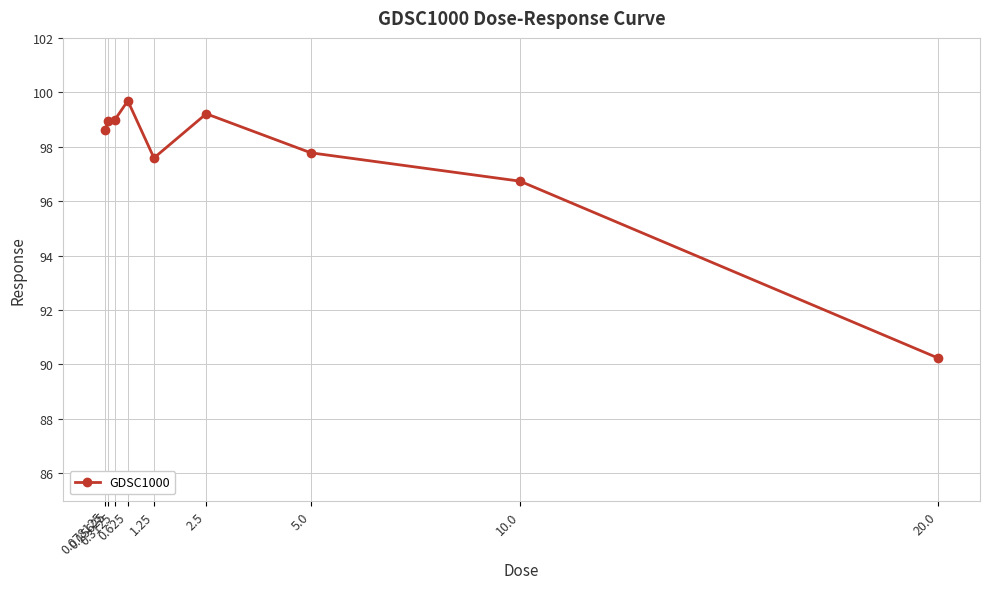

What is the sum of all values?

877.8